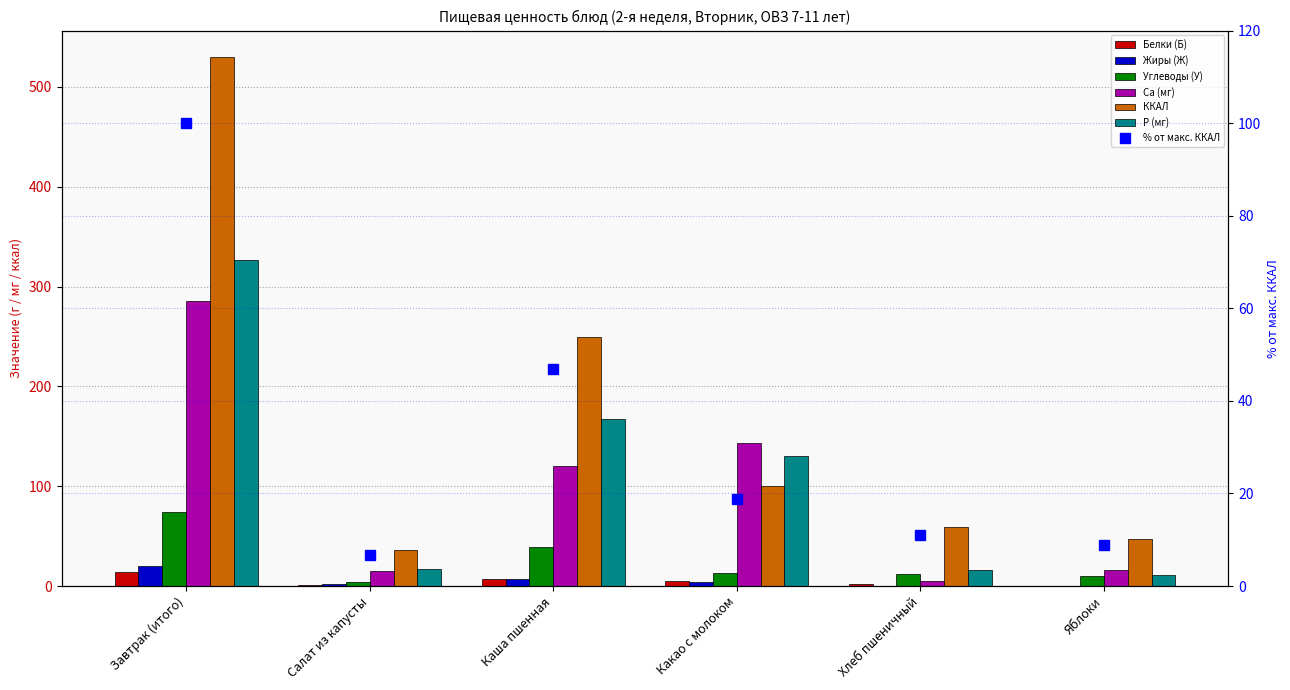

What is the difference between the Белки (Б) values at Завтрак (итого) and Каша пшенная?

6.9